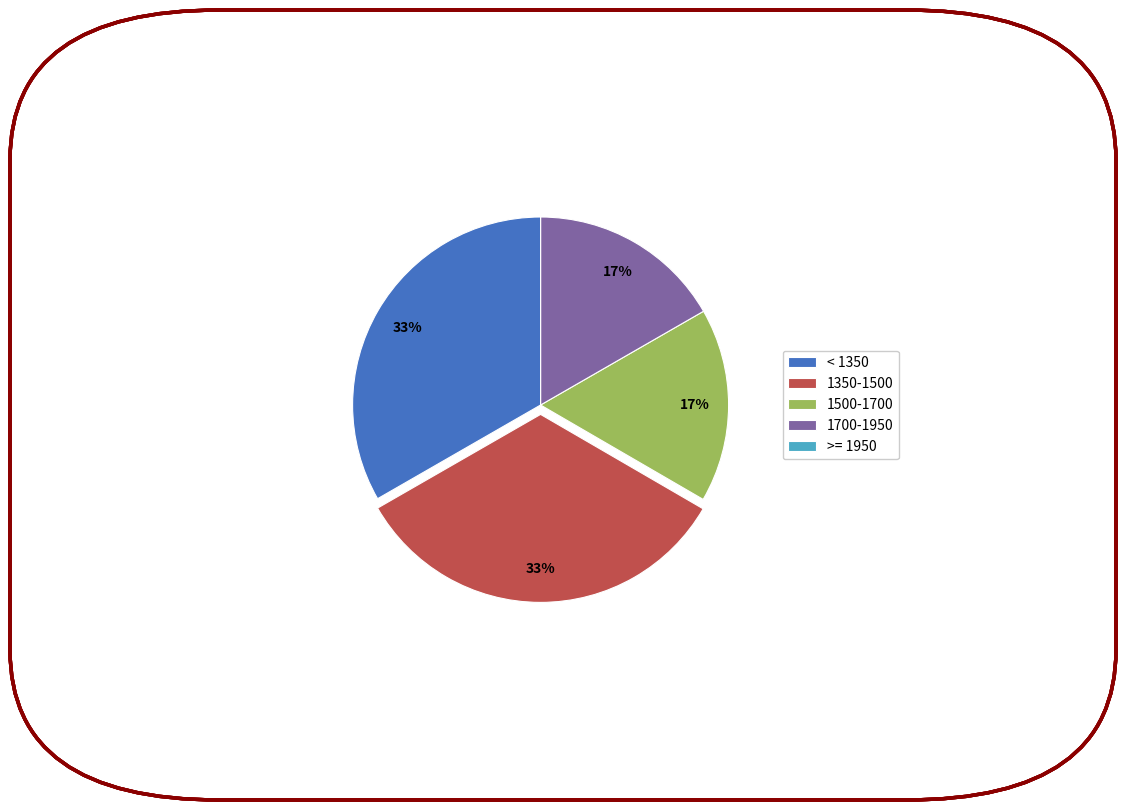

Is 1500-1700 the majority of the pie?

No